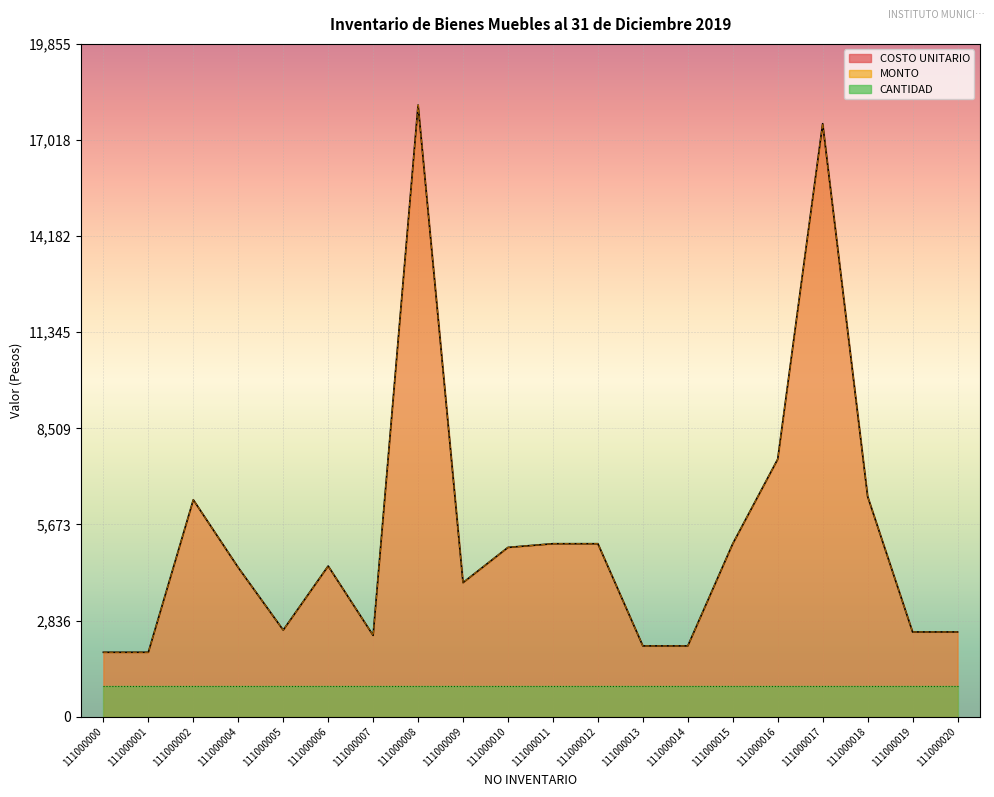

Where is the first local maximum for COSTO UNITARIO?

111000002